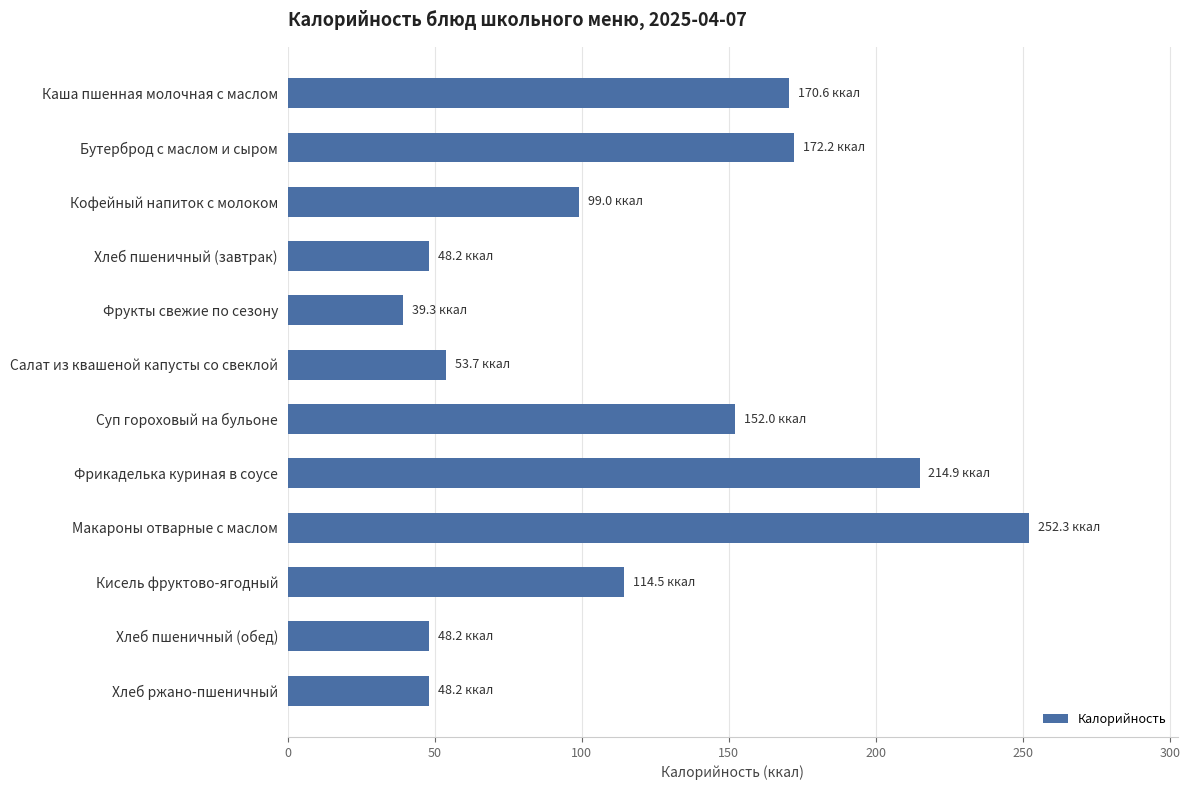

Is it true that the value at Кофейный напиток с молоком is 99.0?

True